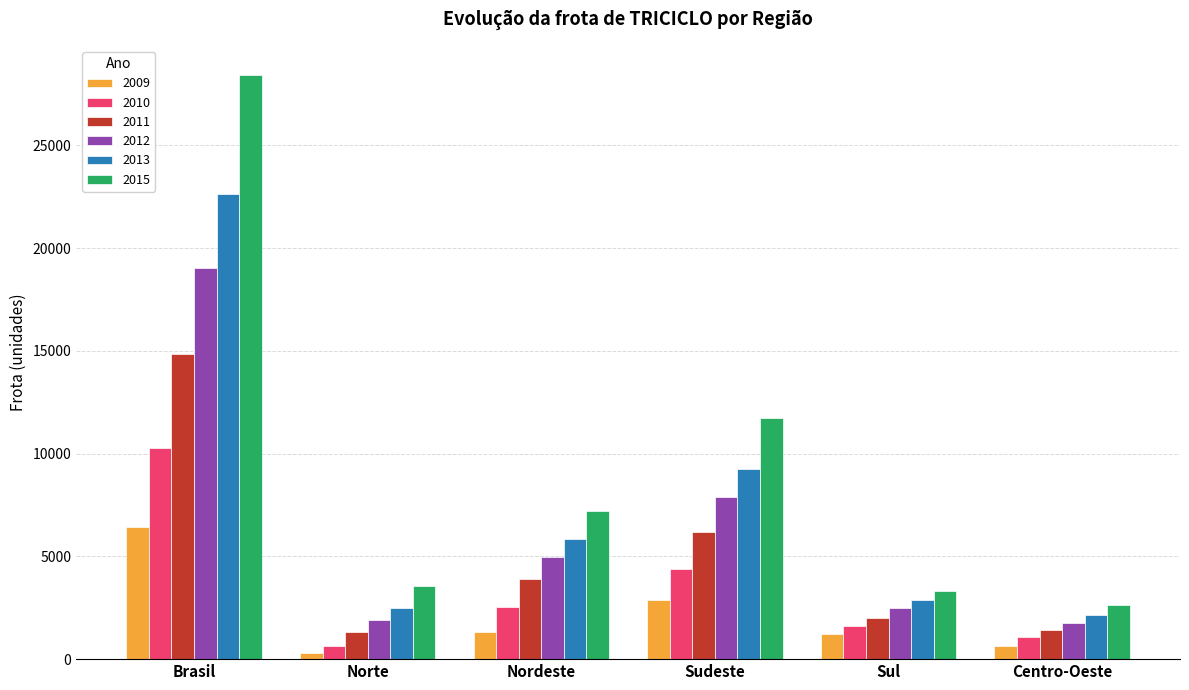

The value of 2013 at Norte is 2498. True or false?

True